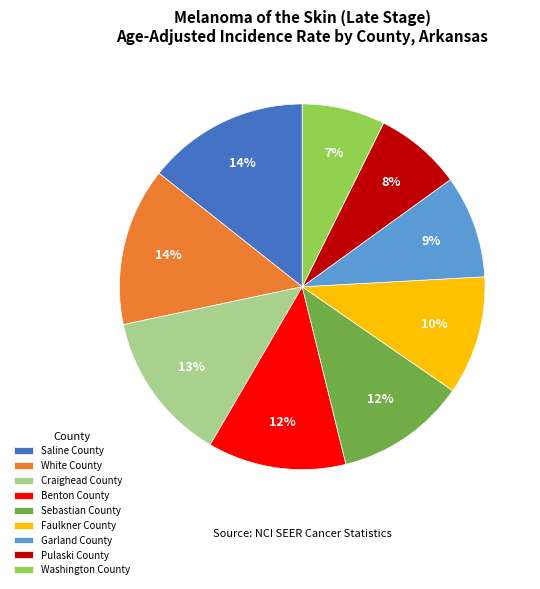

What is the ratio of the value at Sebastian County to the value at Garland County?

1.3